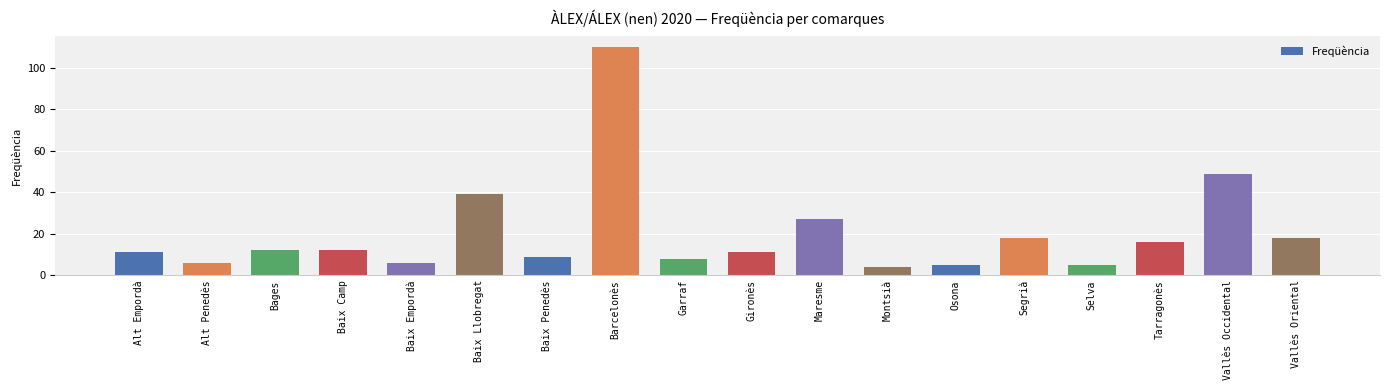

What is the sum of the values at Bages and Gironès?

23